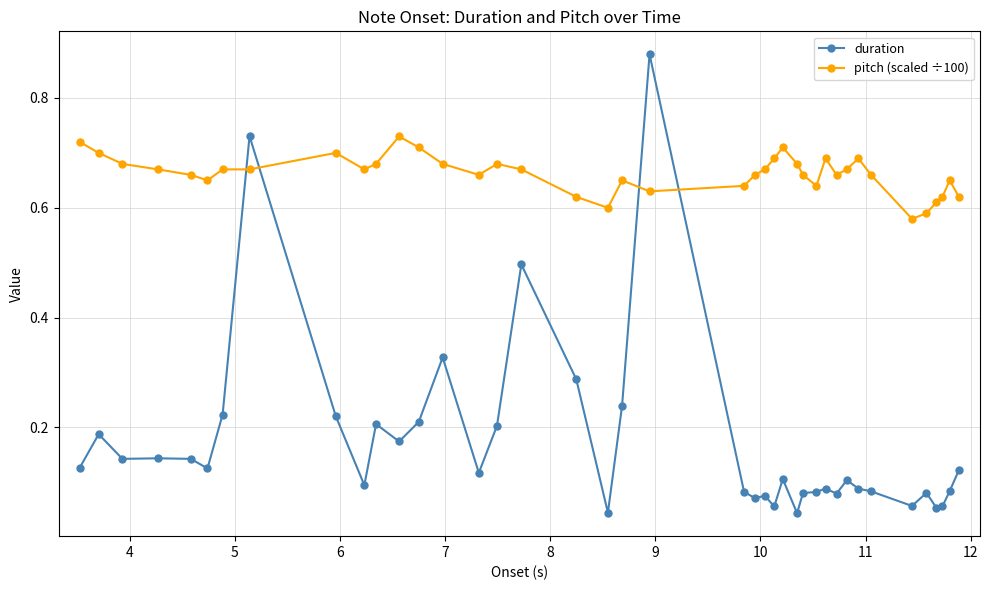

What are all the series names shown in the legend?

duration, pitch (scaled ÷100)